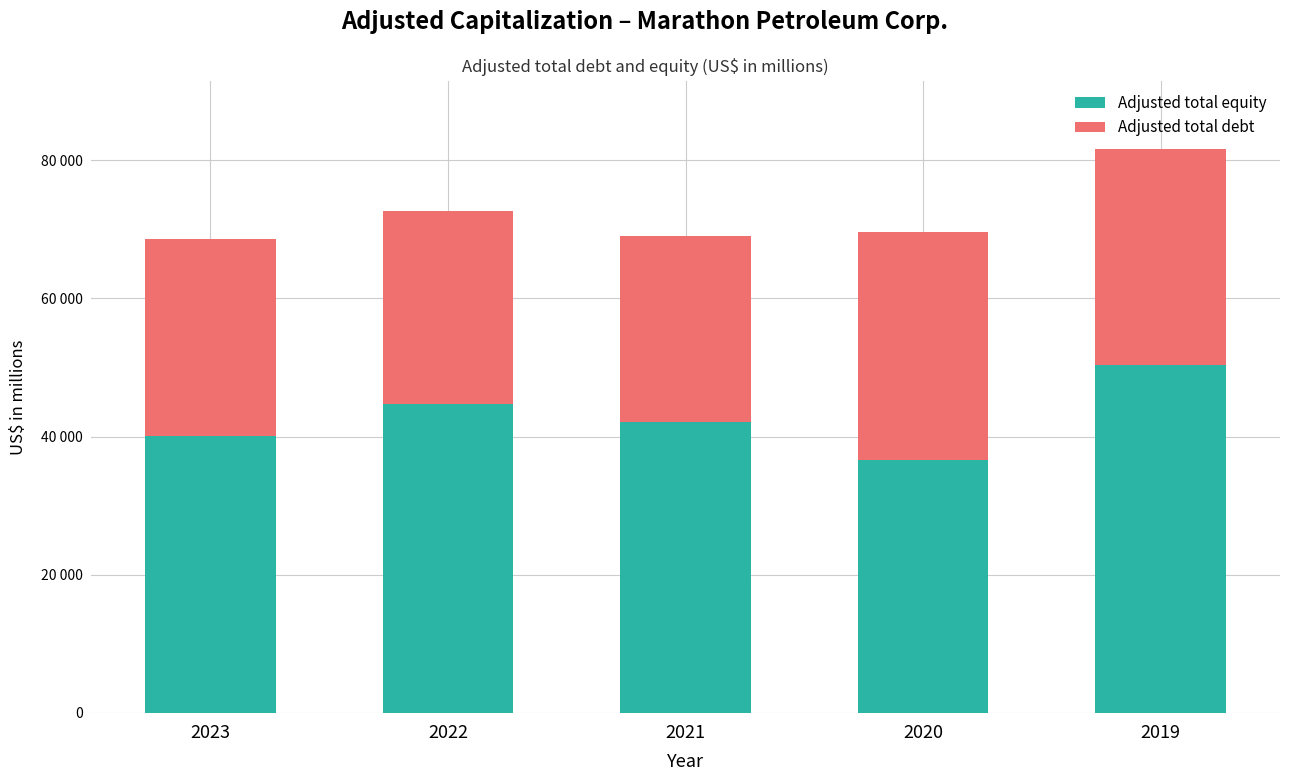

At 2021, list the series in order from largest to smallest.

Adjusted total equity, Adjusted total debt